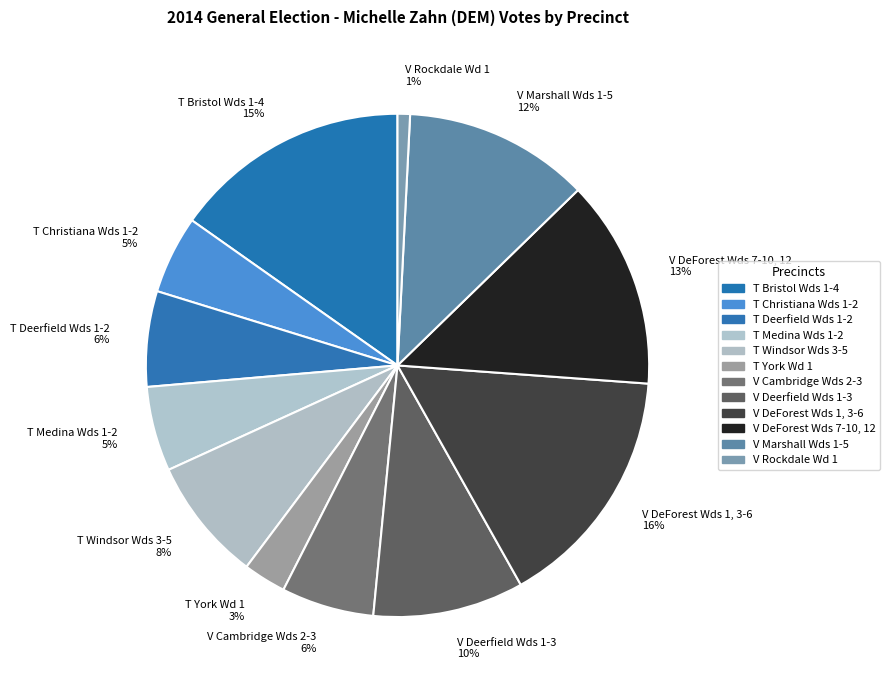

Between V Cambridge Wds 2-3 and V Marshall Wds 1-5, which is larger?

V Marshall Wds 1-5